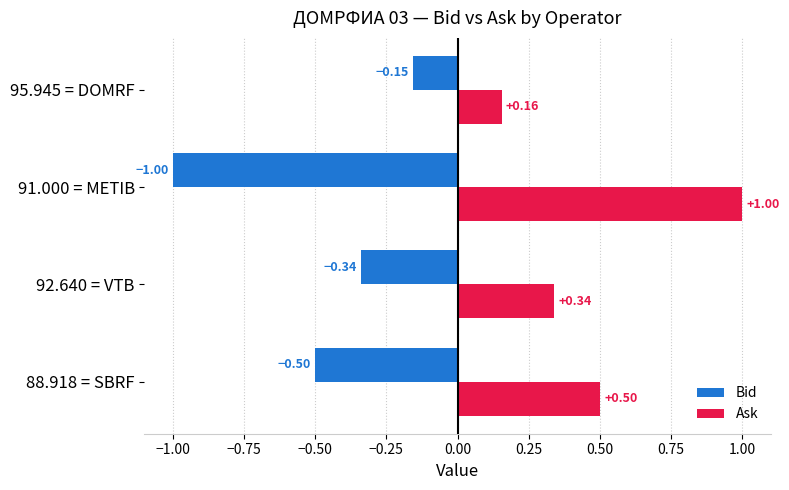

What is the spread (max minus min) of values at 91.000 = METIB?

2.0